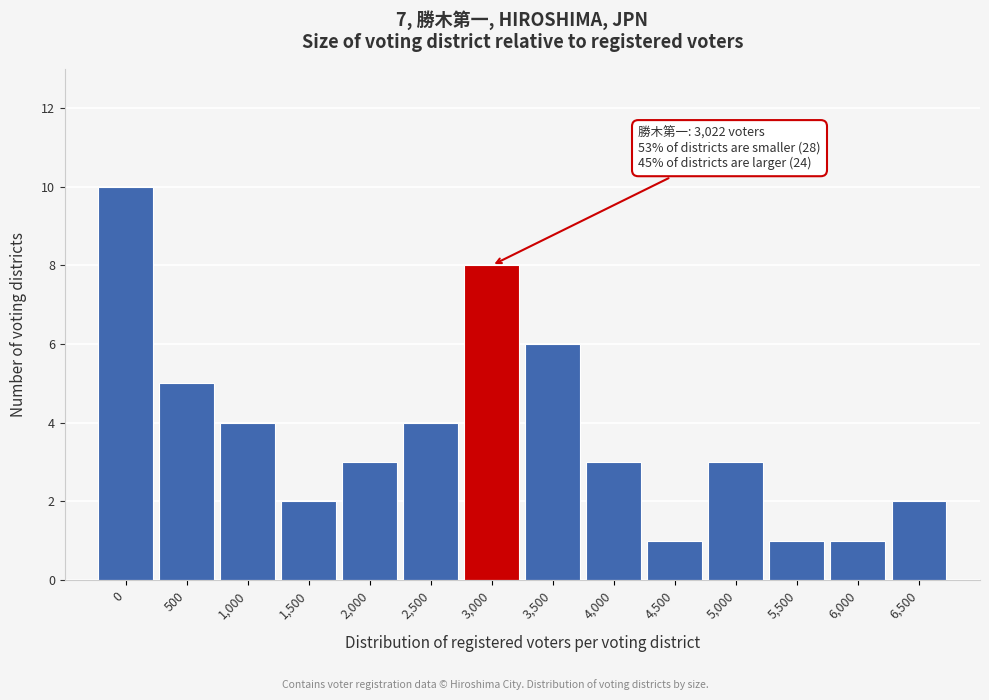

Reading right to left, what are all the values shown in this chart?

2	1	1	3	1	3	6	8	4	3	2	4	5	10